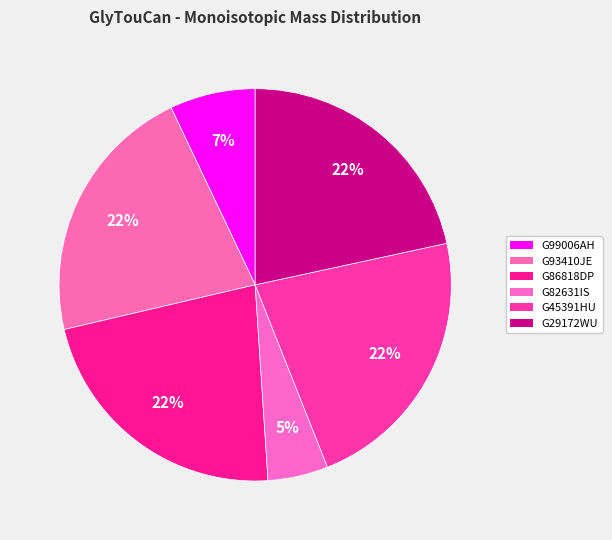

What is the smallest slice in the pie chart?

G82631IS